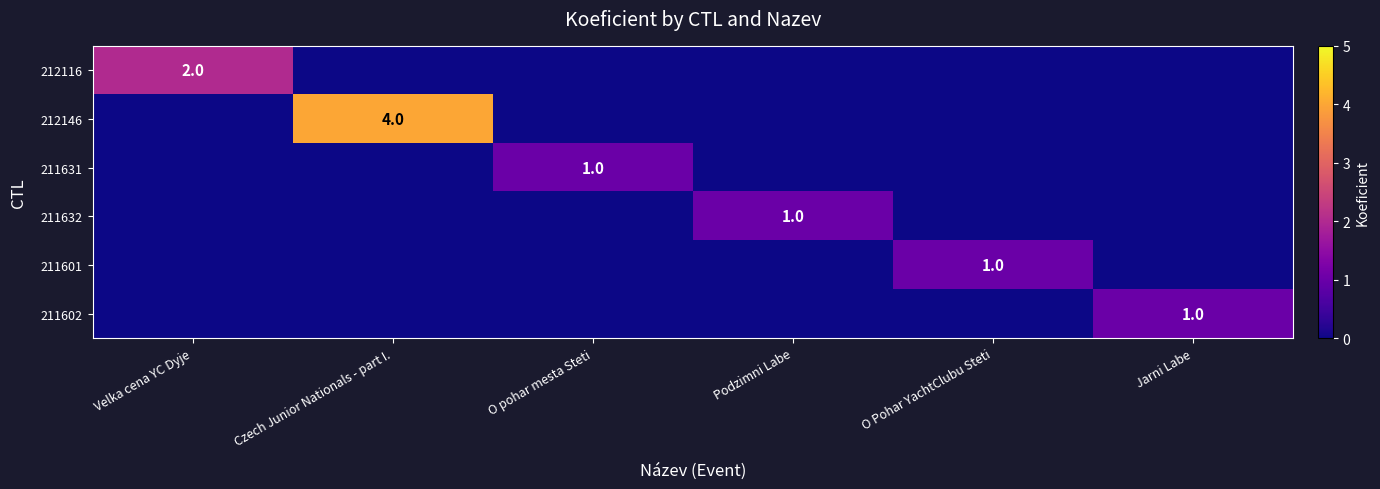

What is the difference between the highest and lowest values at O pohar mesta Steti?

1